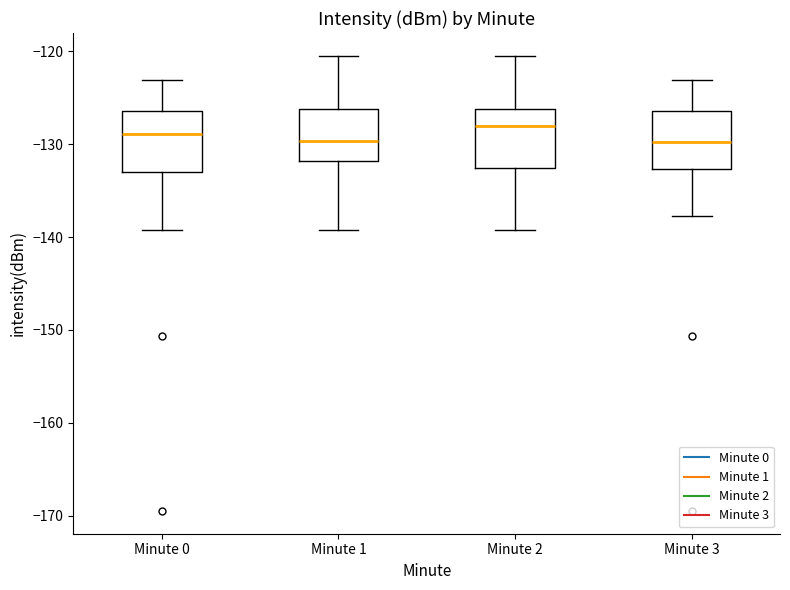

Reading left to right, read every box against the y-axis: the position of its median line, the range the box covers, and the ends of its whiskers. The values are not printed on the chart, so give them approximately, as read against the axis.

Minute 0: median -129, box -133 to -126, whiskers -139 to -123
Minute 1: median -130, box -132 to -126, whiskers -139 to -120
Minute 2: median -128, box -133 to -126, whiskers -139 to -120
Minute 3: median -130, box -133 to -126, whiskers -138 to -123